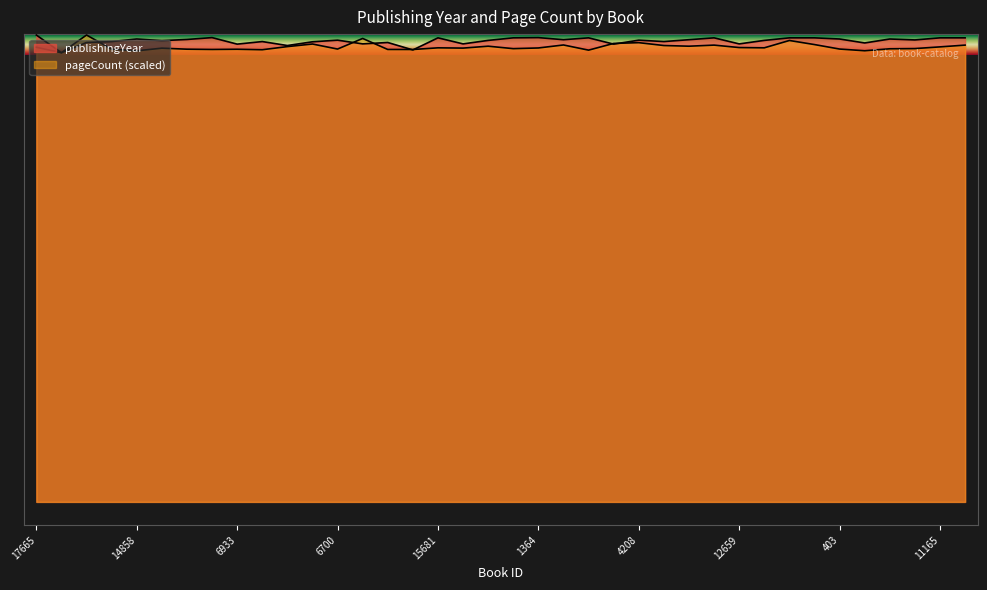

What is the difference between the maximum and minimum values in the publishingYear series?

76.0